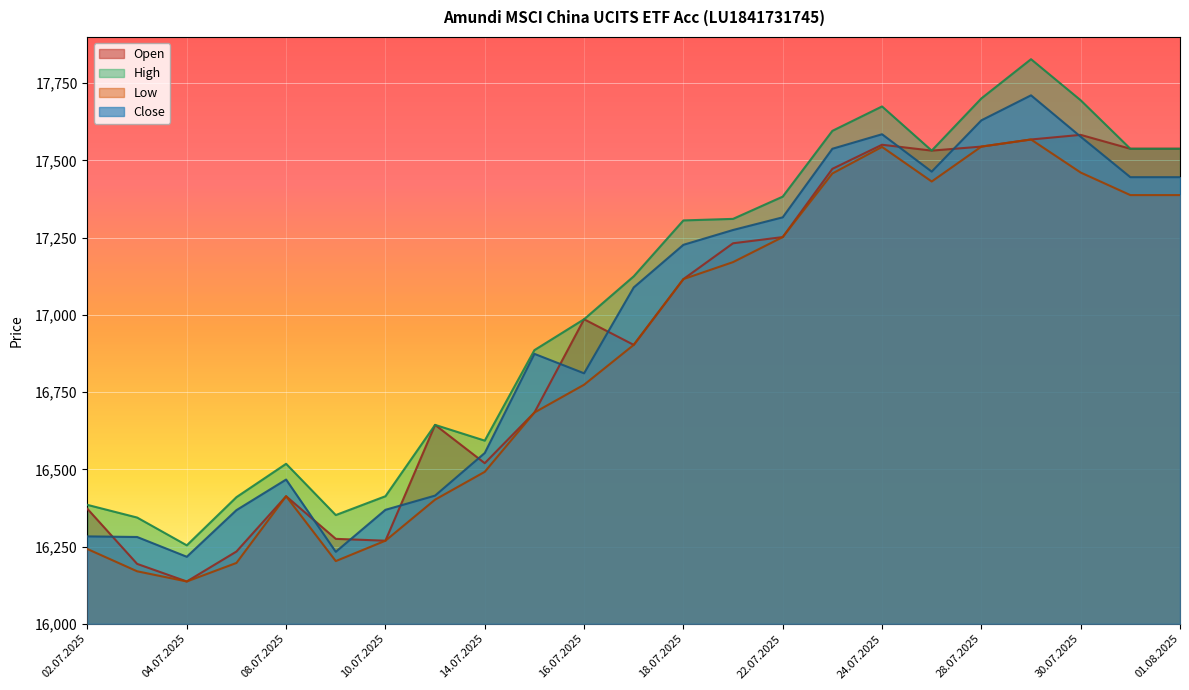

How many categories are shown in the chart?

23